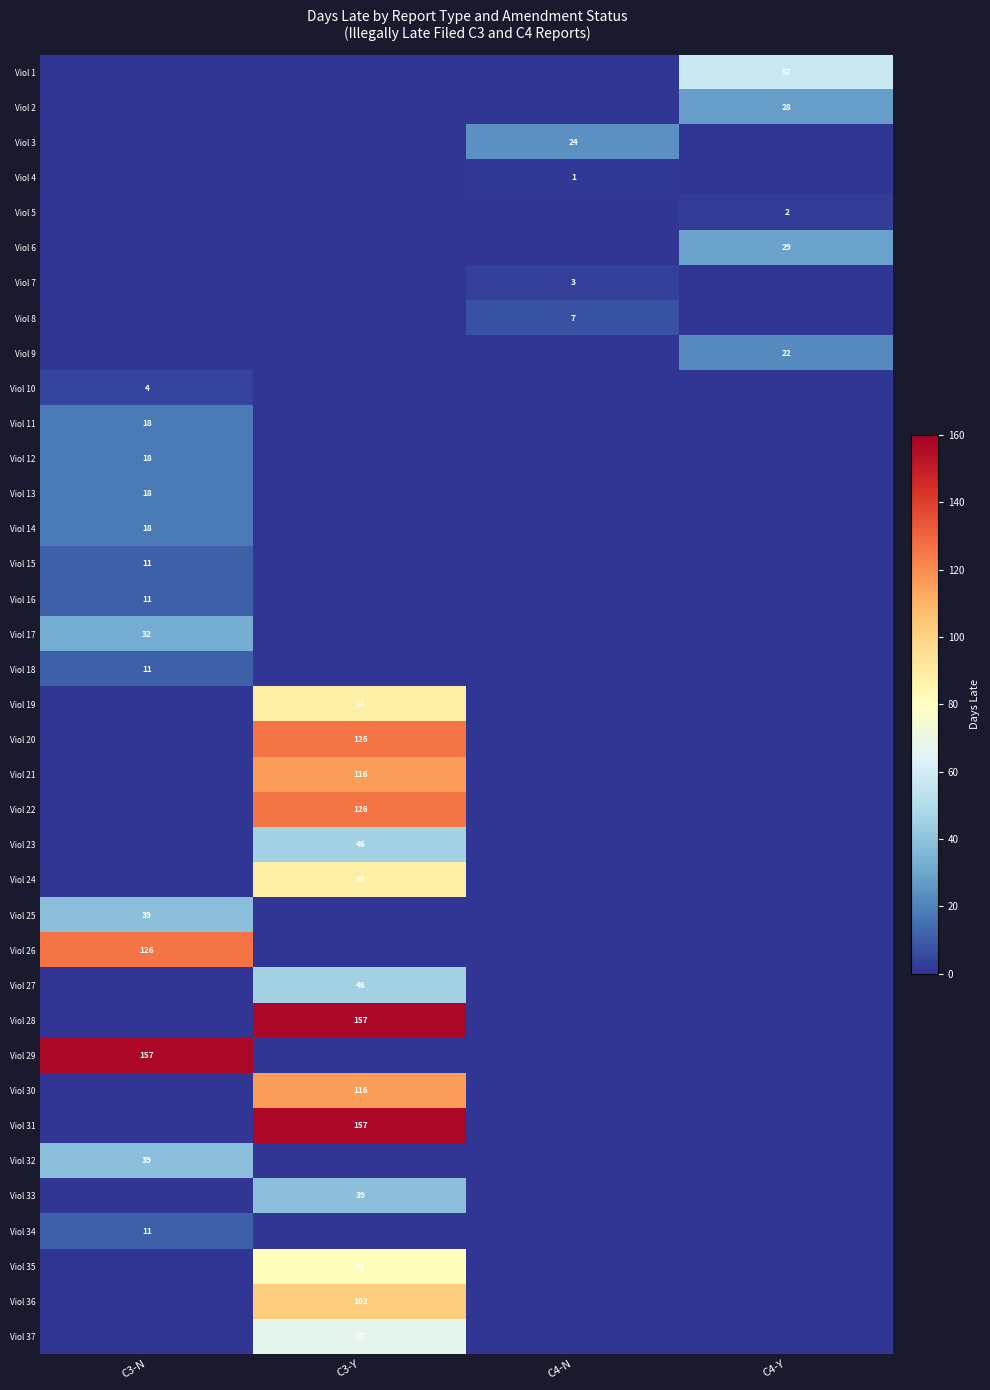

The value of Viol 29 at C3-N is 53. True or false?

False